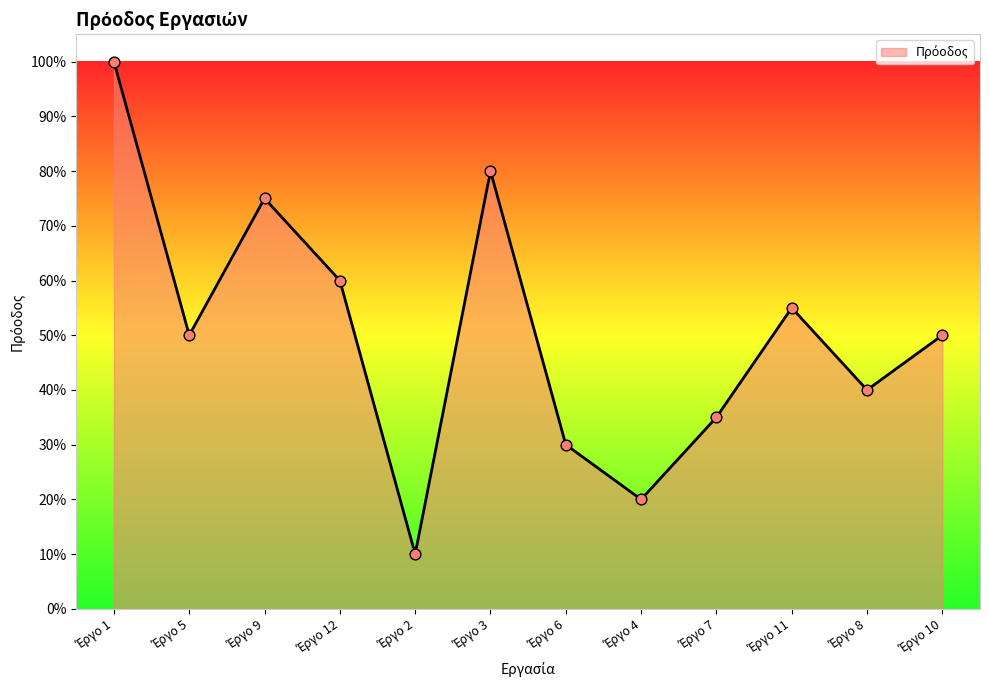

Between Έργο 9 and Έργο 8, which is larger?

Έργο 9